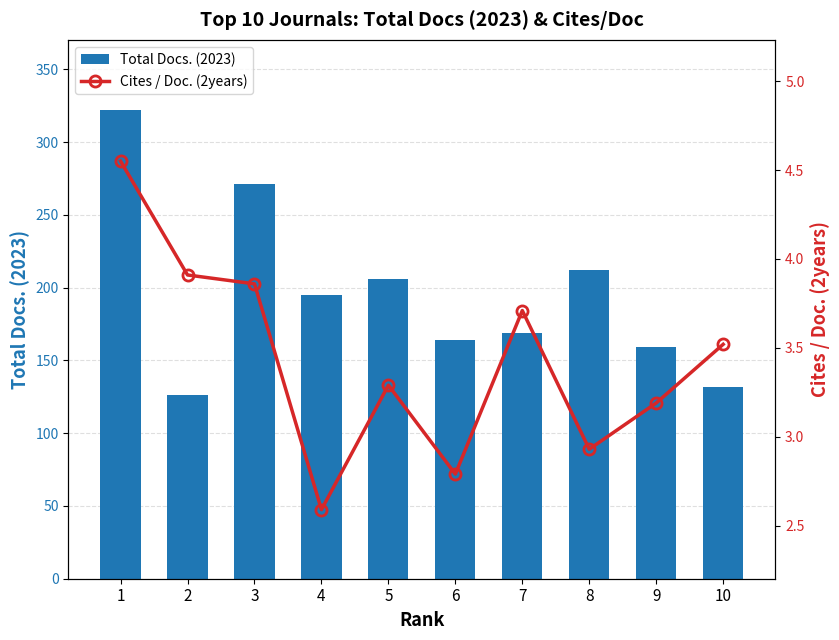

At which category is the sum across all series the highest?

1